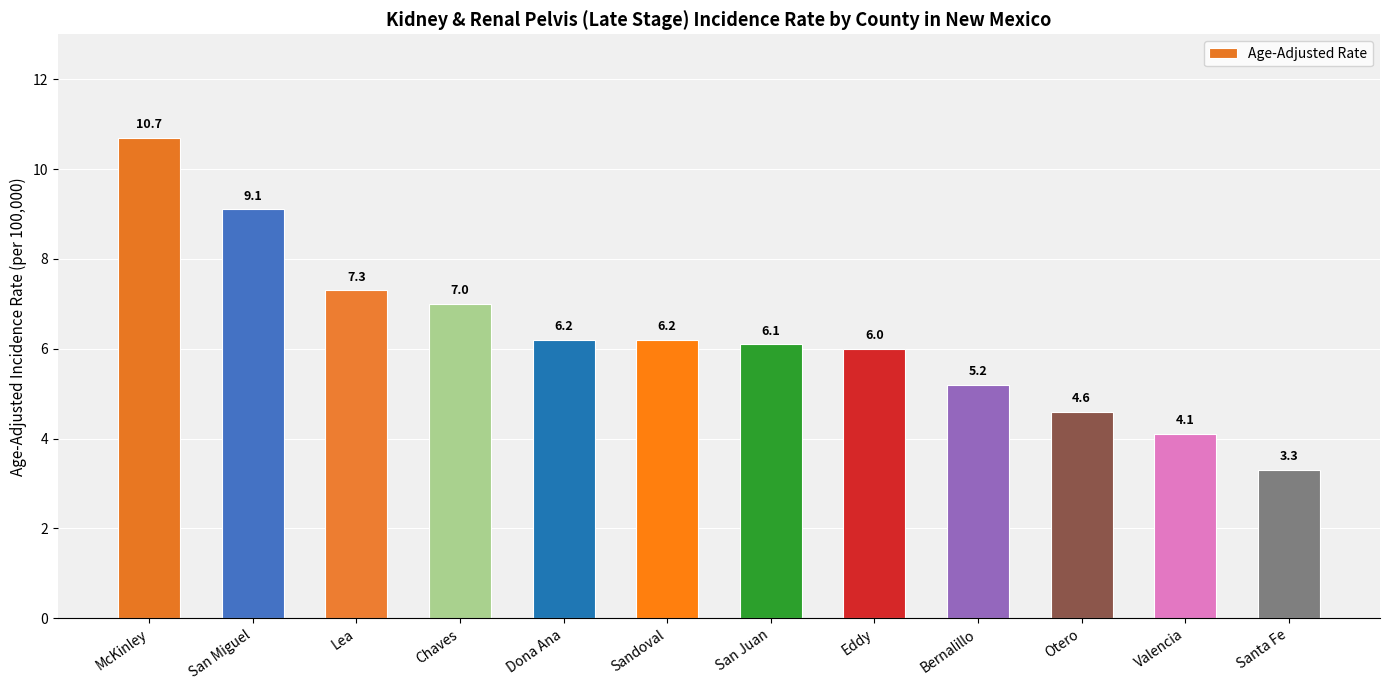

How many bars are there in total?

12